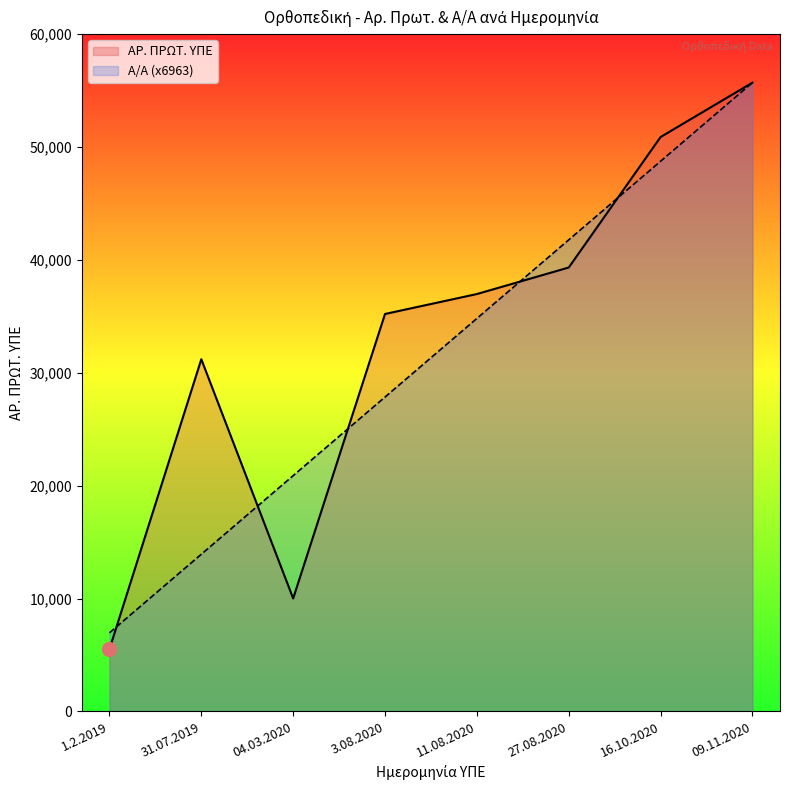

Reading right to left, extract all data points from this chart.

Α/Α: 55701.0	48738.4	41775.8	34813.1	27850.5	20887.9	13925.2	6962.6
ΑΡ. ΠΡΩΤ. ΥΠΕ: 55701.0	50884.0	39323.0	36974.0	35208.0	10007.0	31198.0	5516.0